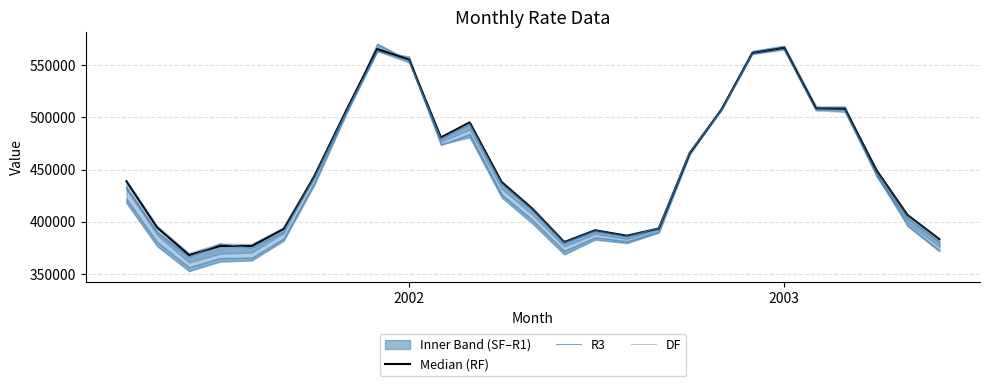

True or false: R3 has more than 2 points higher than both neighbors.

True